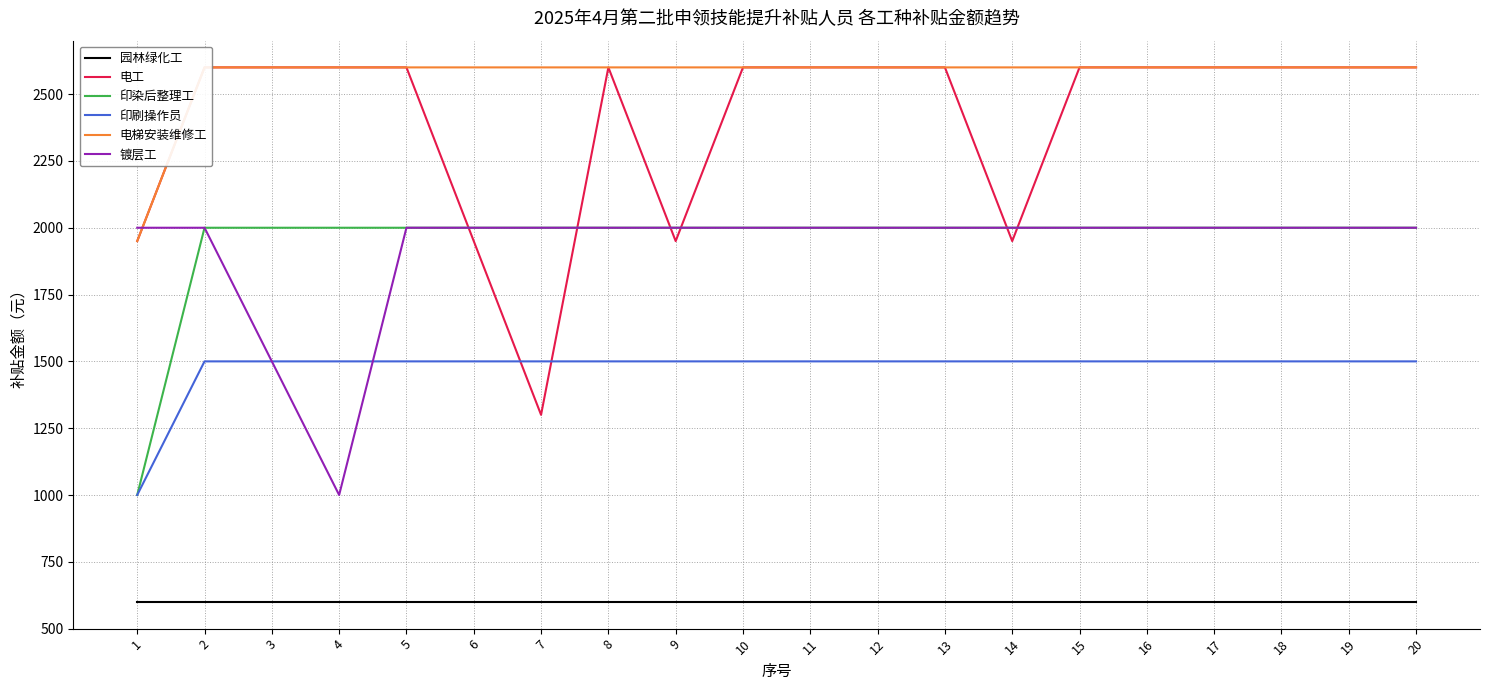

What are all the series names shown in the legend?

园林绿化工, 电工, 印染后整理工, 印刷操作员, 电梯安装维修工, 镀层工